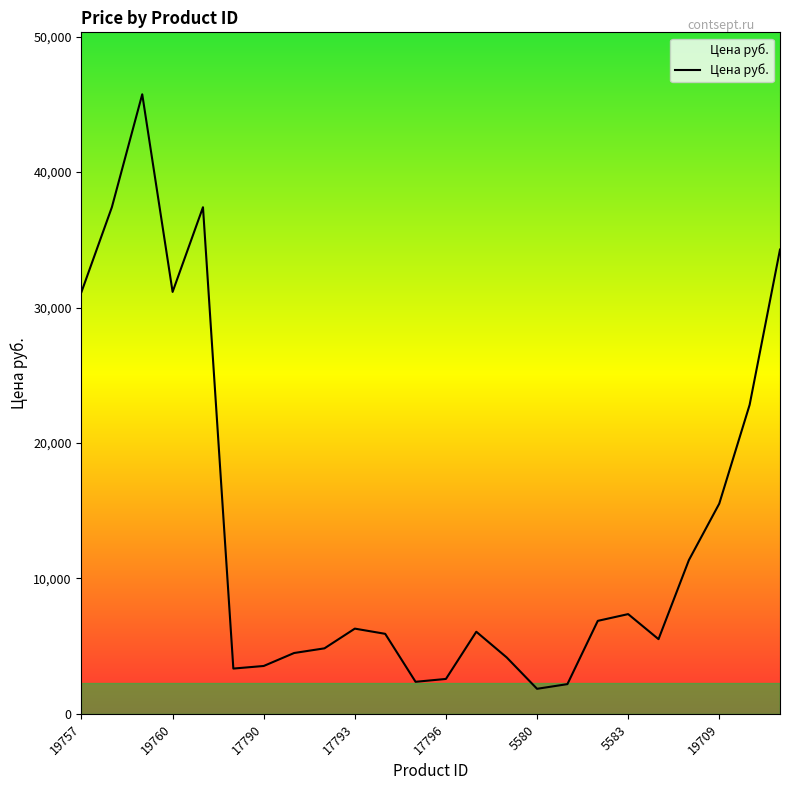

What is the greatest value displayed?

45745